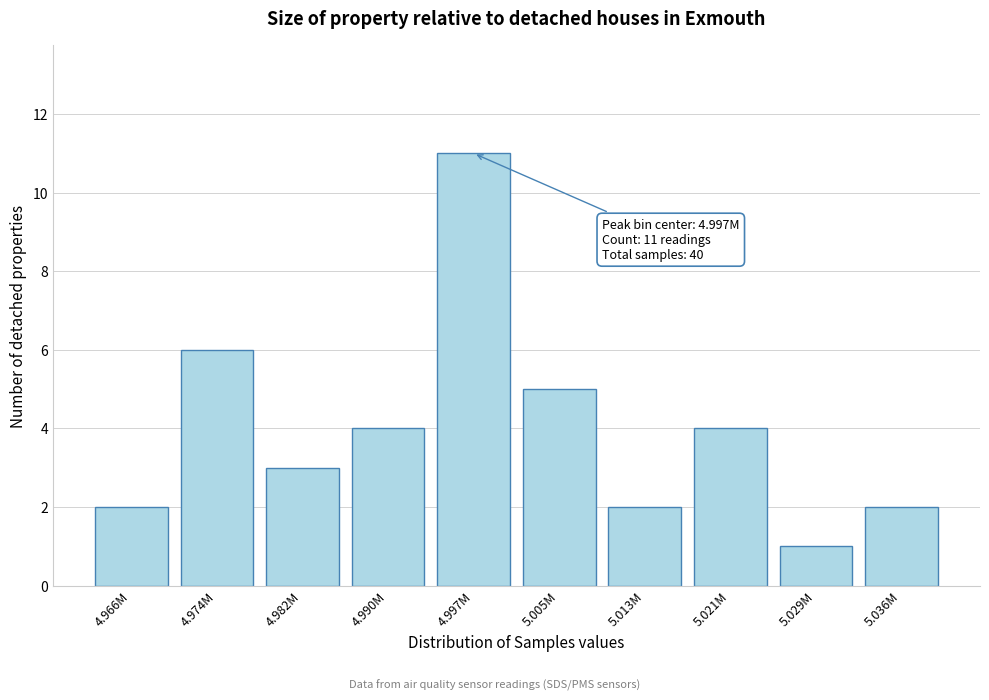

Reading right to left, transcribe all the data shown in this chart.

5.036M=2	5.029M=1	5.021M=4	5.013M=2	5.005M=5	4.997M=11	4.990M=4	4.982M=3	4.974M=6	4.966M=2